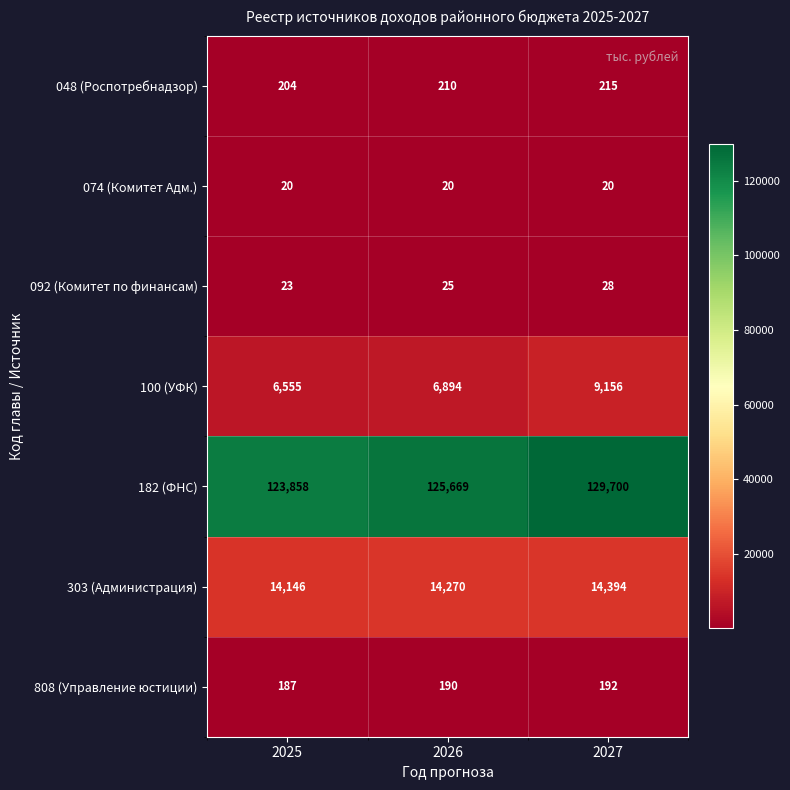

True or false: 182 (ФНС) has a value of 180790 at 2026.

False